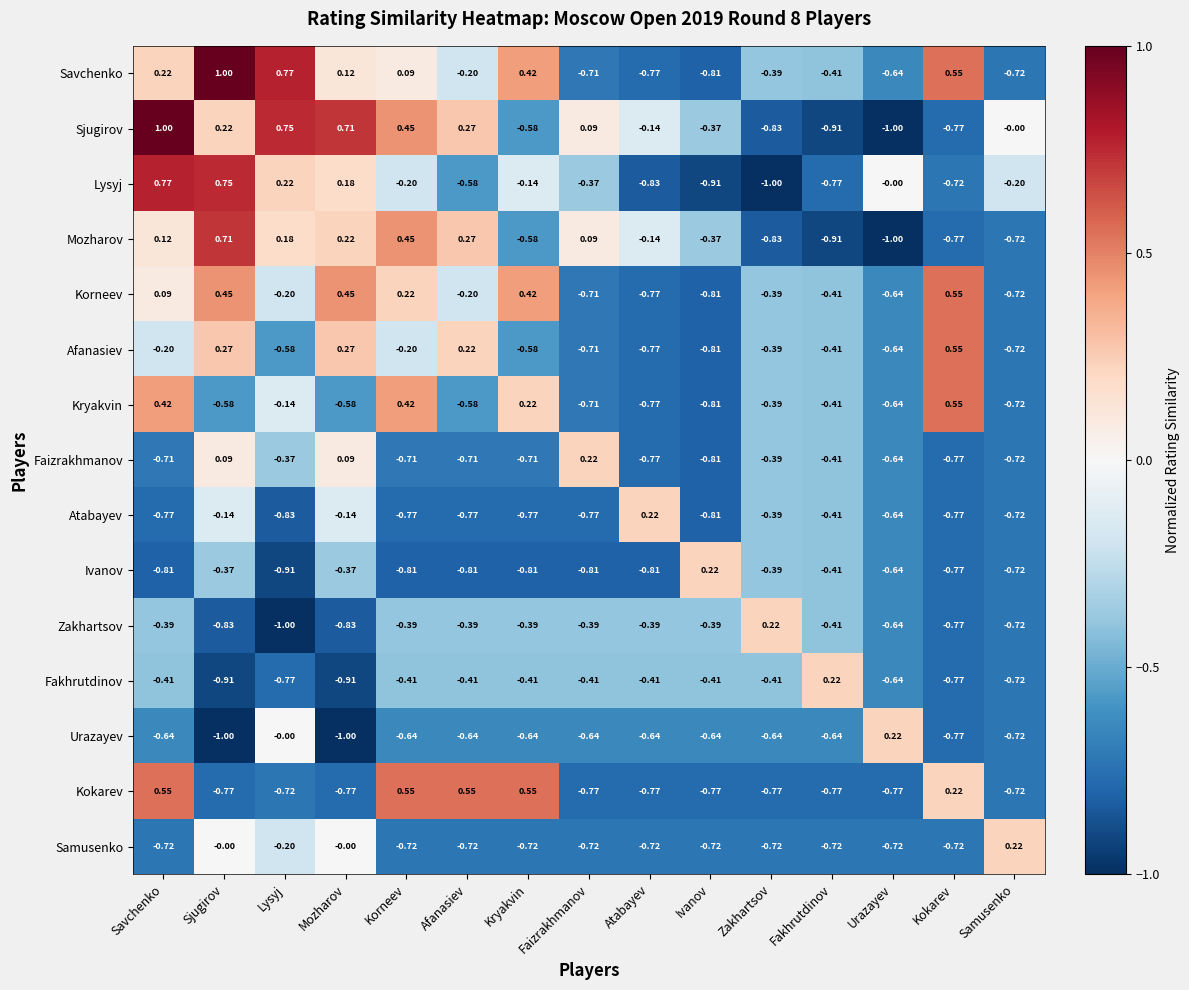

Which category has the lowest value in the Ivanov series?

Lysyj